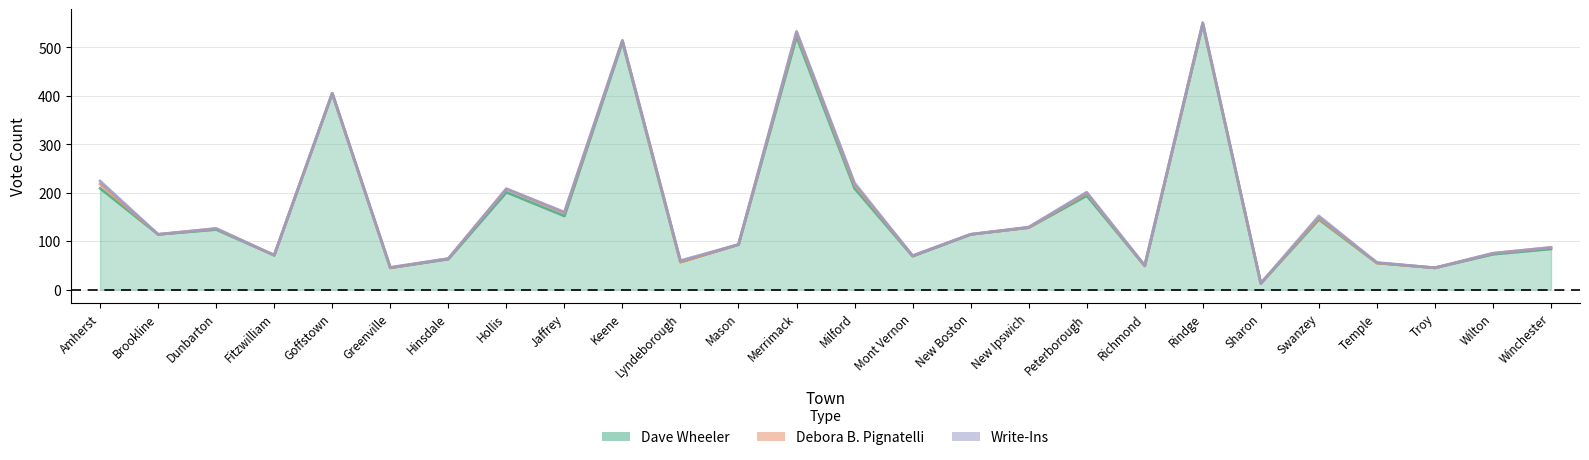

The value of Dave Wheeler at Temple is 23. True or false?

False